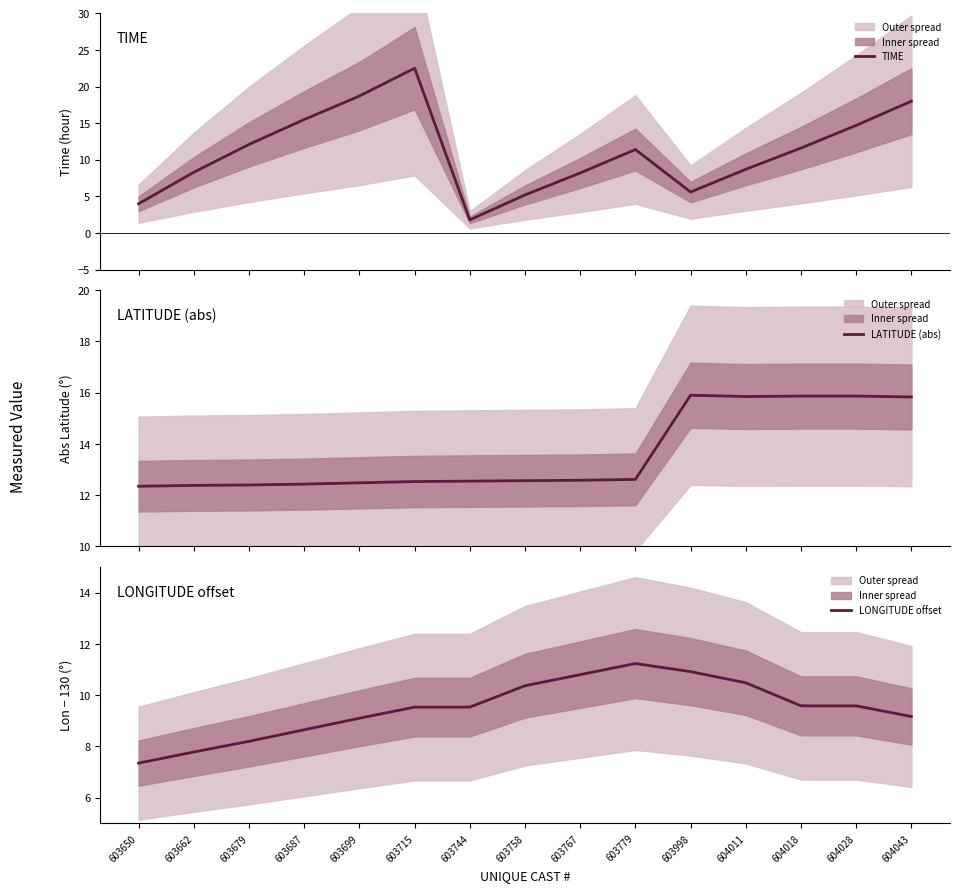

What are all the series names shown in the legend?

TIME, LATITUDE (abs), LONGITUDE offset